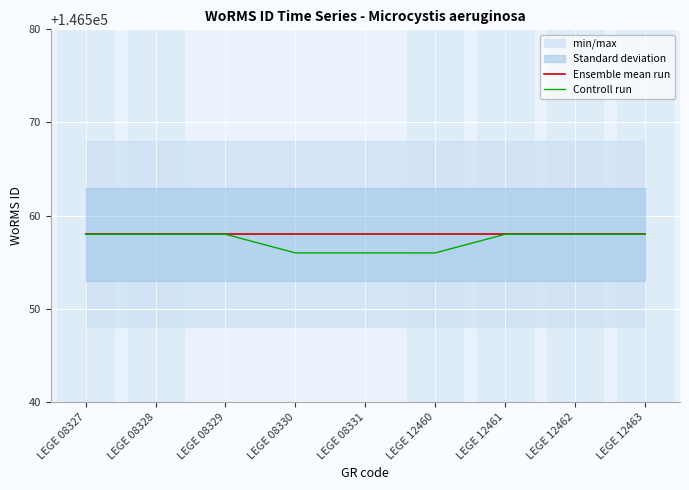

What is the minimum value shown in the chart?

146556